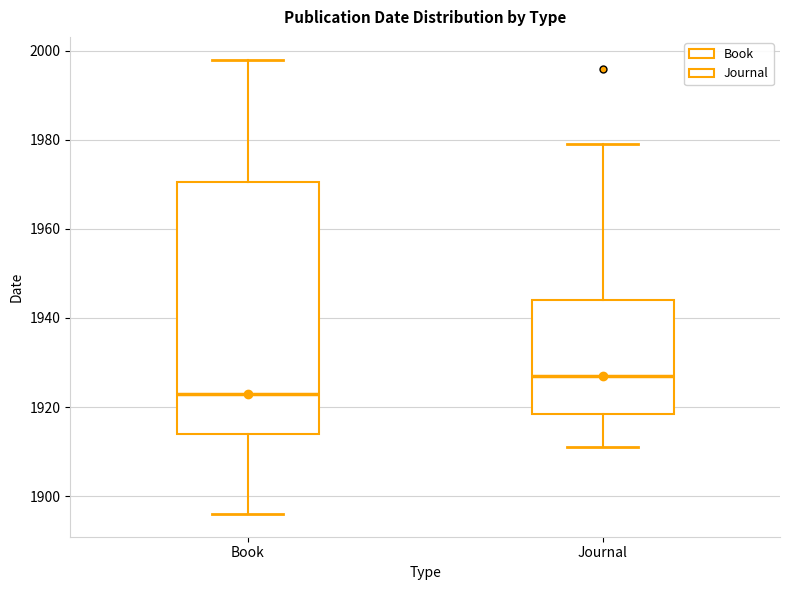

Reading left to right, read every box against the y-axis: the position of its median line, the range the box covers, and the ends of its whiskers. The values are not printed on the chart, so give them approximately, as read against the axis.

Book: median 1924, box 1914 to 1970, whiskers 1896 to 1998
Journal: median 1928, box 1918 to 1944, whiskers 1912 to 1980